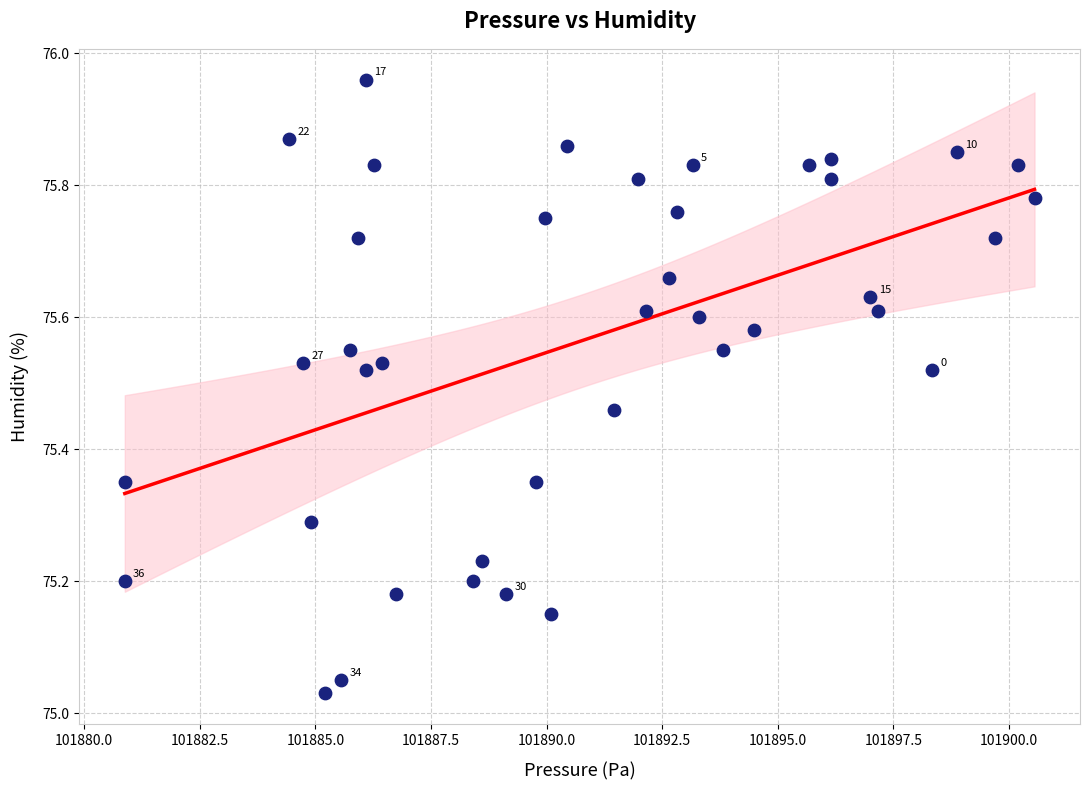

What is the range of Y values (max minus min)?

0.9